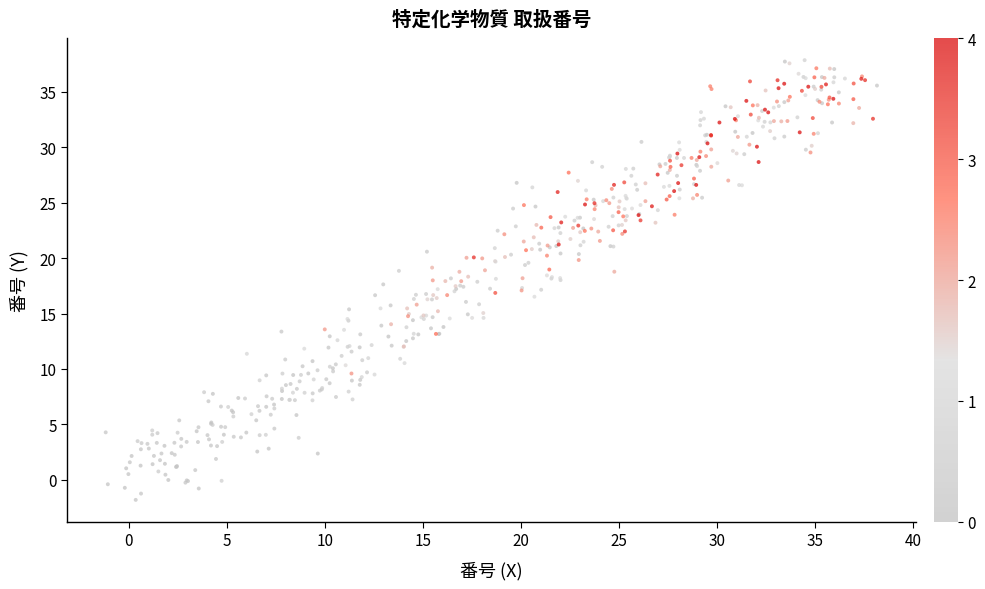

What is the range of X values (max minus min)?

39.3